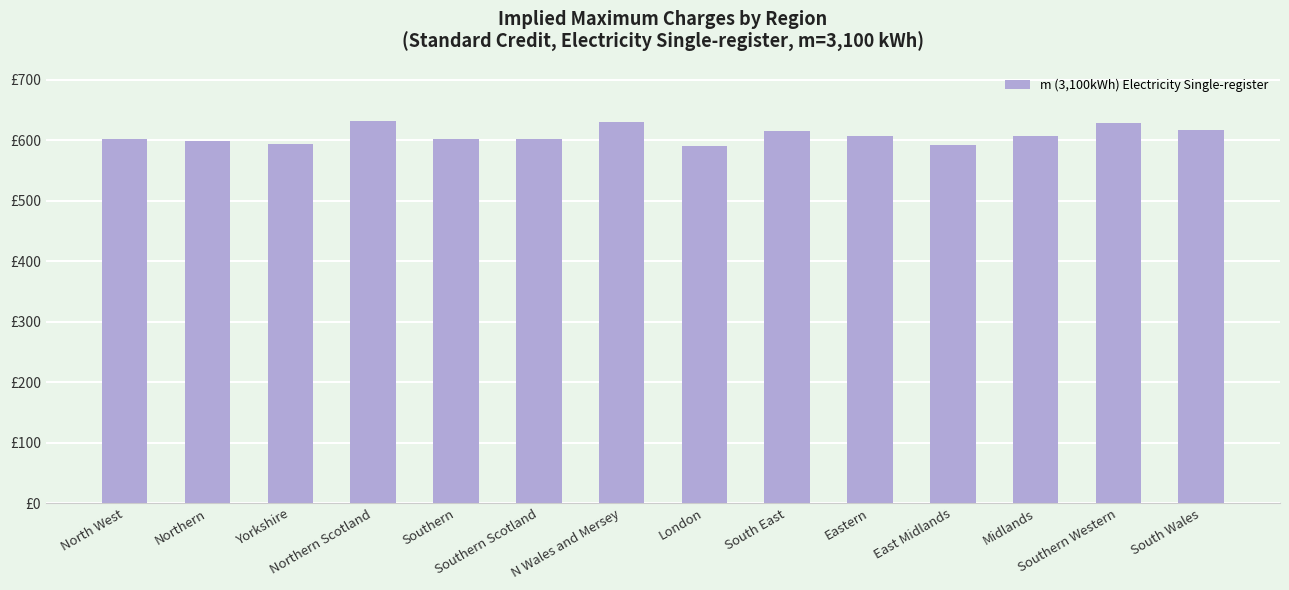

Are the bars grouped side by side (vs. stacked)?

No